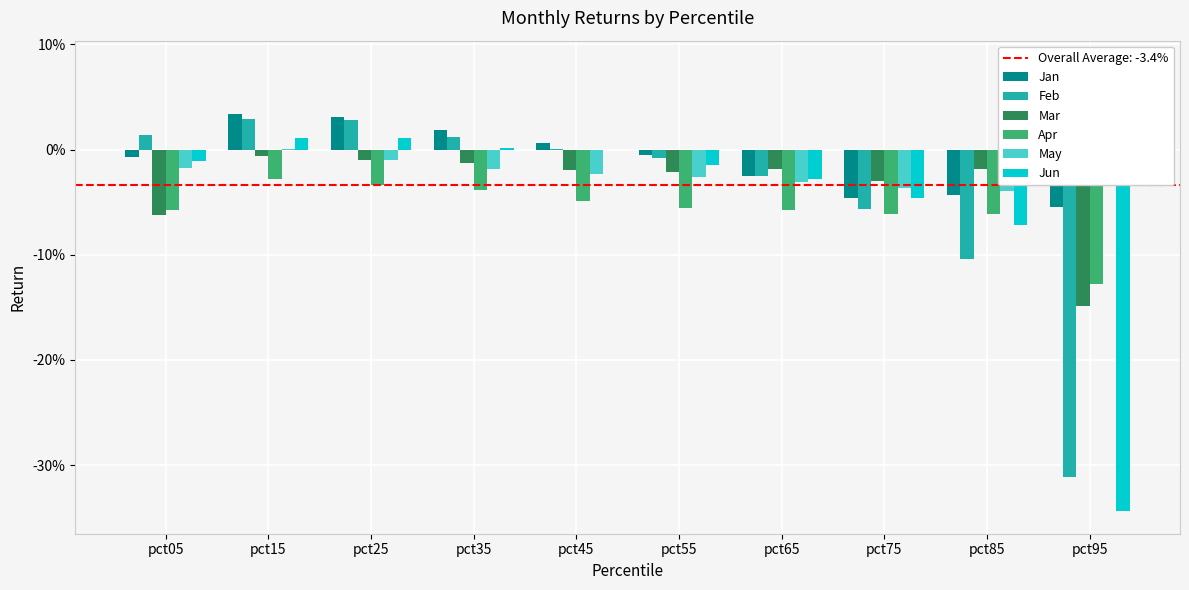

Reading left to right, transcribe all the data shown in this chart.

Jan: pct05=-0.0	pct15=0.0	pct25=0.0	pct35=0.0	pct45=0.0	pct55=-0.0	pct65=-0.0	pct75=-0.0	pct85=-0.0	pct95=-0.1
Feb: pct05=0.0	pct15=0.0	pct25=0.0	pct35=0.0	pct45=0.0	pct55=-0.0	pct65=-0.0	pct75=-0.1	pct85=-0.1	pct95=-0.3
Mar: pct05=-0.1	pct15=-0.0	pct25=-0.0	pct35=-0.0	pct45=-0.0	pct55=-0.0	pct65=-0.0	pct75=-0.0	pct85=-0.0	pct95=-0.1
Apr: pct05=-0.1	pct15=-0.0	pct25=-0.0	pct35=-0.0	pct45=-0.0	pct55=-0.1	pct65=-0.1	pct75=-0.1	pct85=-0.1	pct95=-0.1
May: pct05=-0.0	pct15=0.0	pct25=-0.0	pct35=-0.0	pct45=-0.0	pct55=-0.0	pct65=-0.0	pct75=-0.0	pct85=-0.0	pct95=0.1
Jun: pct05=-0.0	pct15=0.0	pct25=0.0	pct35=0.0	pct45=-0.0	pct55=-0.0	pct65=-0.0	pct75=-0.0	pct85=-0.1	pct95=-0.3